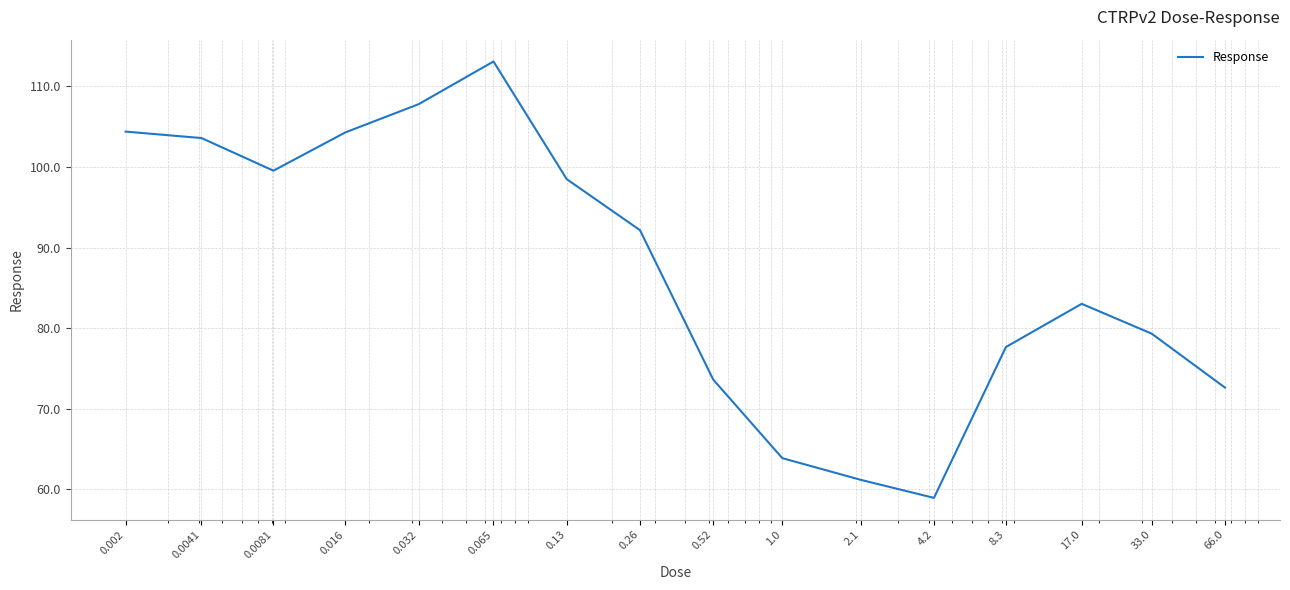

What is the maximum value shown in the chart?

113.1